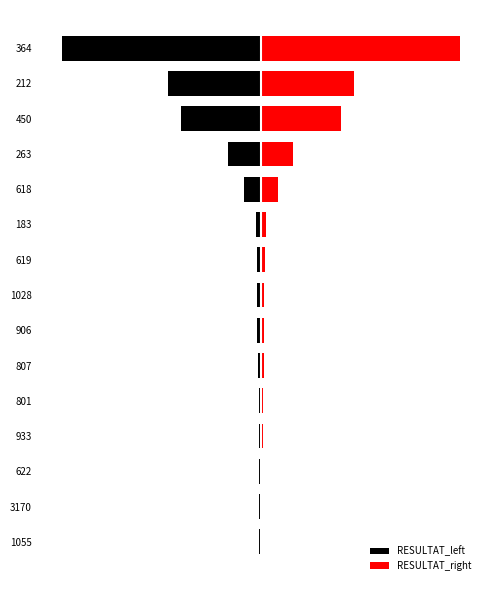

What is the sum of all RESULTAT_left values?

-4324